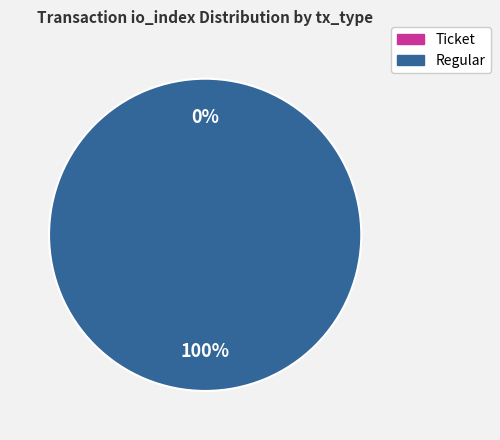

To the nearest percent, what portion does Regular represent?

100%